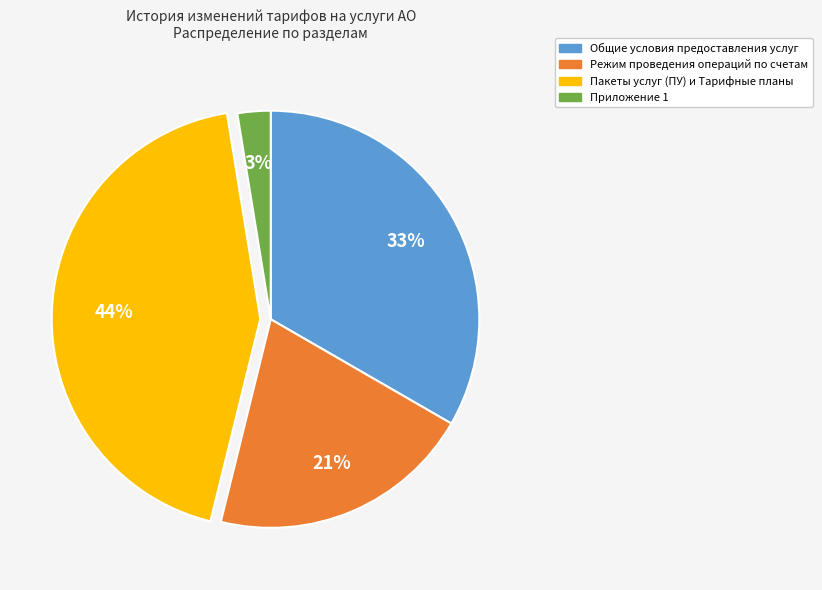

Is the sum of Пакеты услуг (ПУ) и Тарифные планы and Общие условия предоставления услуг greater than half?

Yes